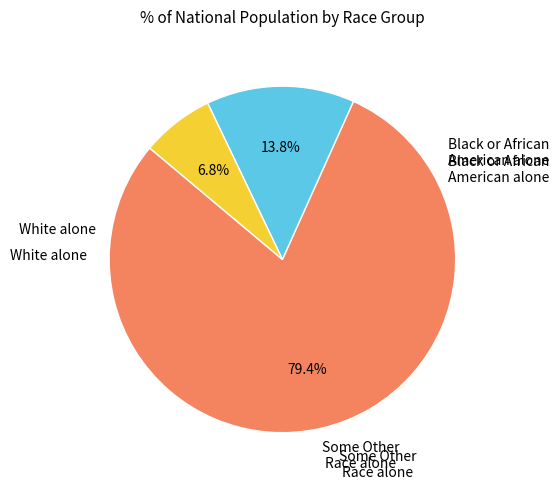

Is there a majority slice in this chart?

Yes